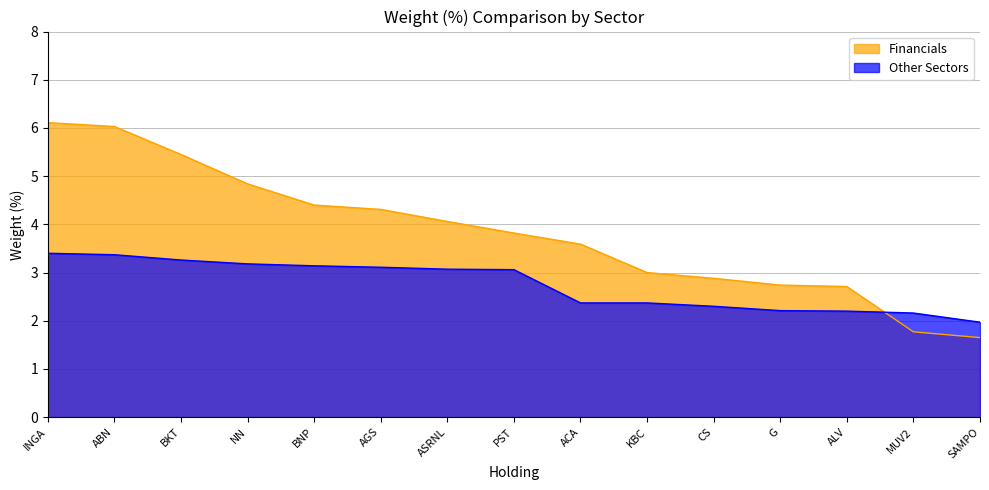

Reading right to left, transcribe all the data shown in this chart.

Financials: 1.6	1.8	2.7	2.7	2.9	3.0	3.6	3.8	4.1	4.3	4.4	4.8	5.5	6.0	6.1
Other Sectors: 2.0	2.2	2.2	2.2	2.3	2.4	2.4	3.1	3.1	3.1	3.1	3.2	3.3	3.4	3.4